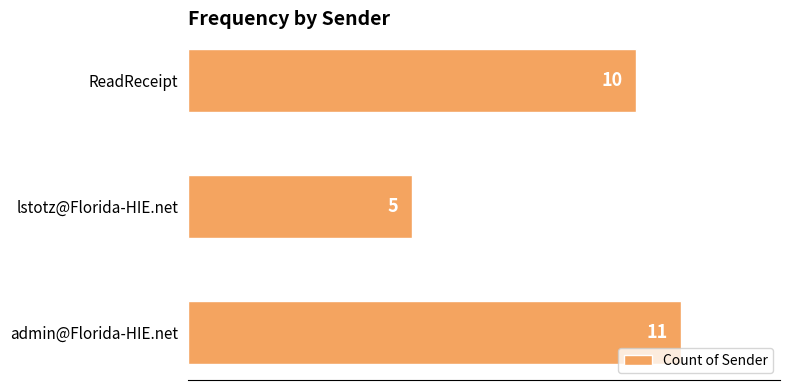

Which category has the lowest value across all series?

lstotz@Florida-HIE.net